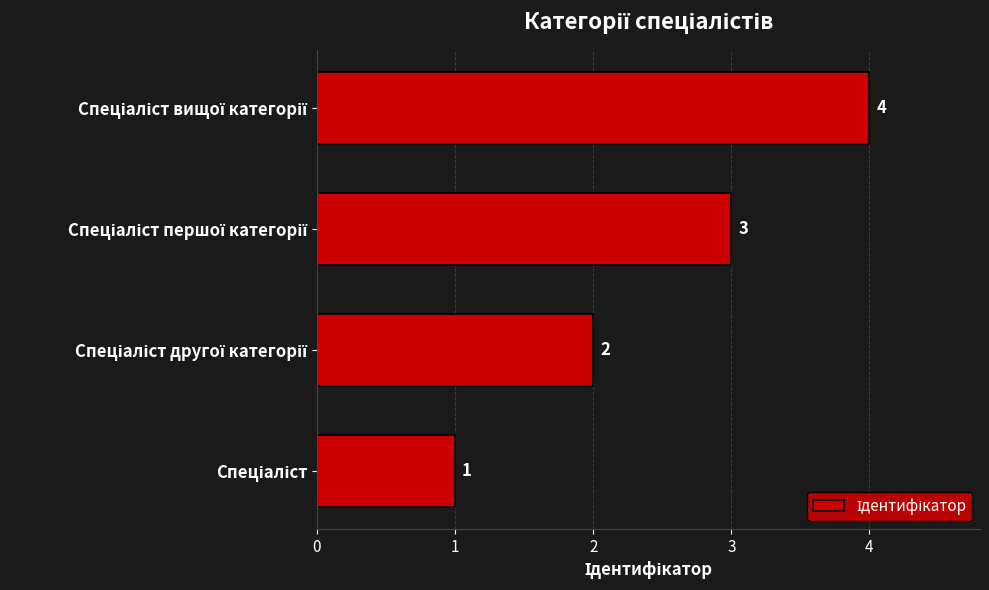

What is the greatest value displayed?

4